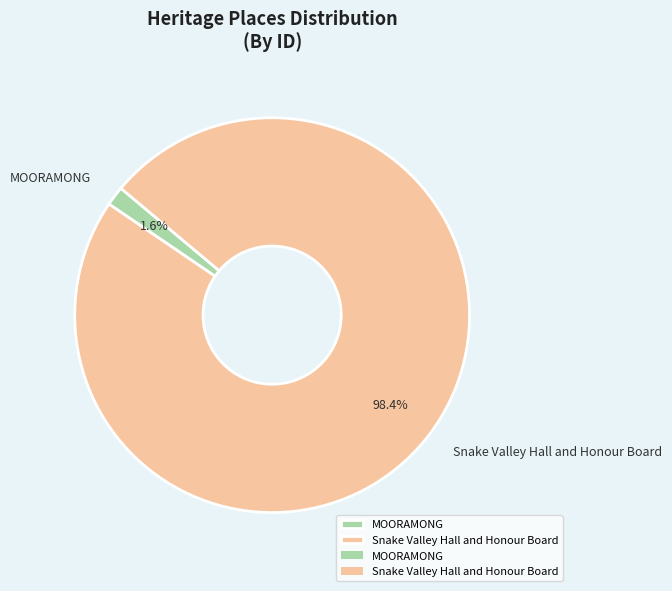

Between Snake Valley Hall and Honour Board and MOORAMONG, which is larger?

Snake Valley Hall and Honour Board